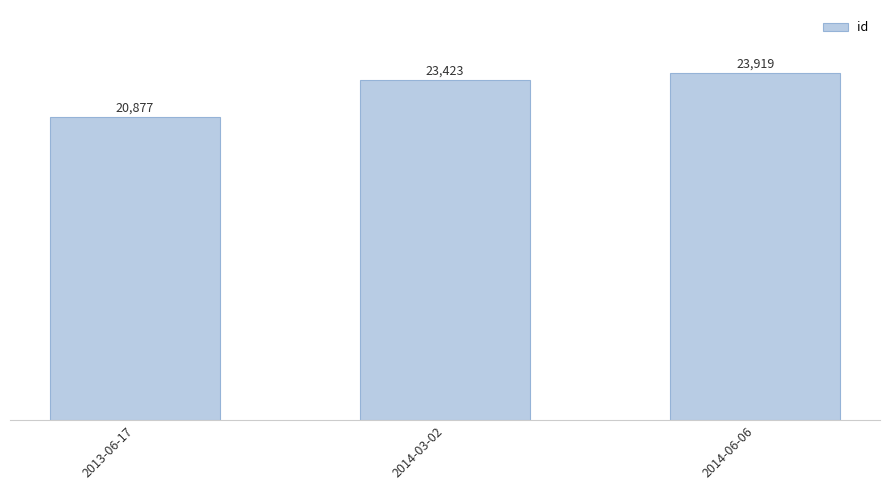

What is the average value?

22740